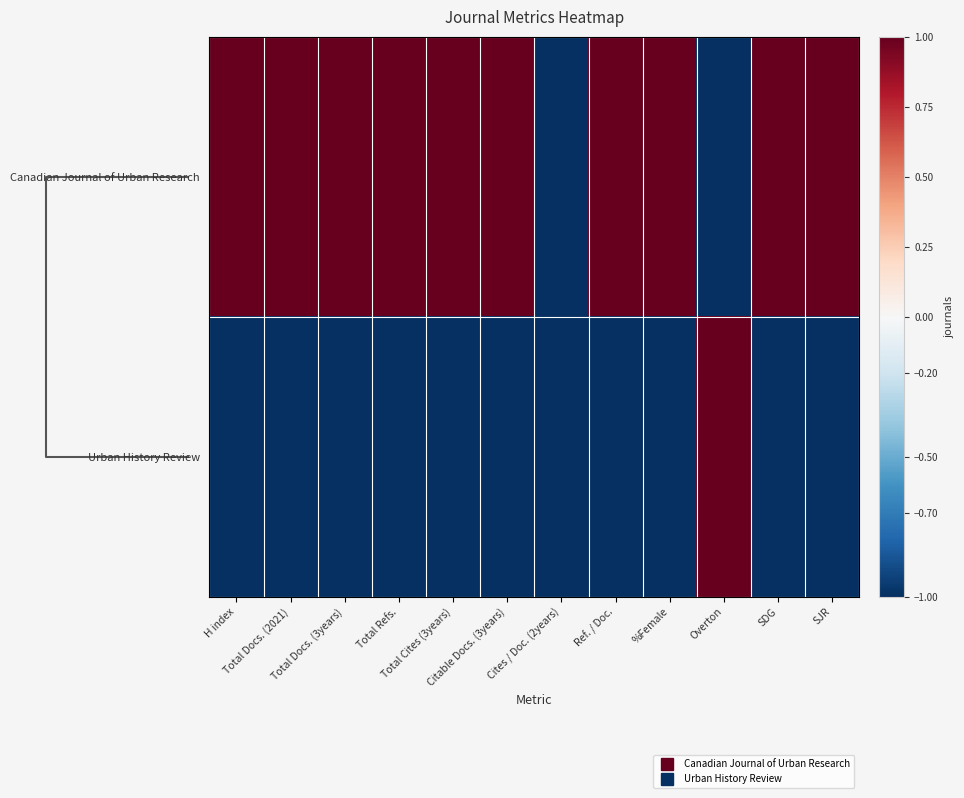

At how many categories does at least one series exceed 0?

11